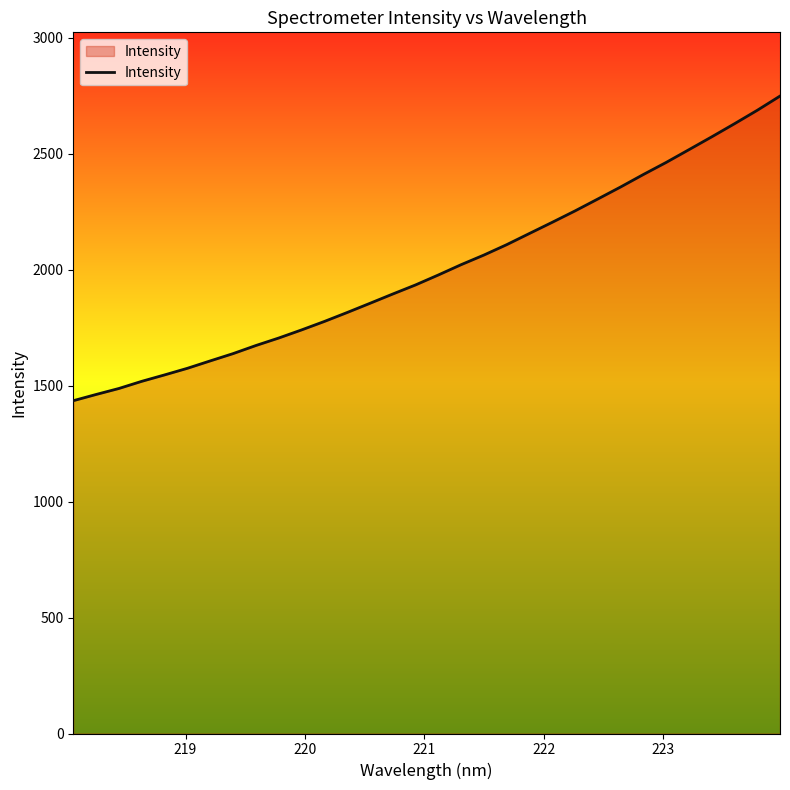

What is the difference between the maximum and minimum values?

1313.5